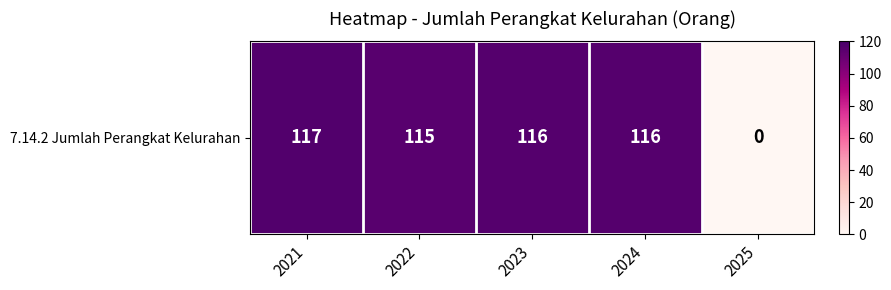

What is the change in value from 2022 to 2023?

+1